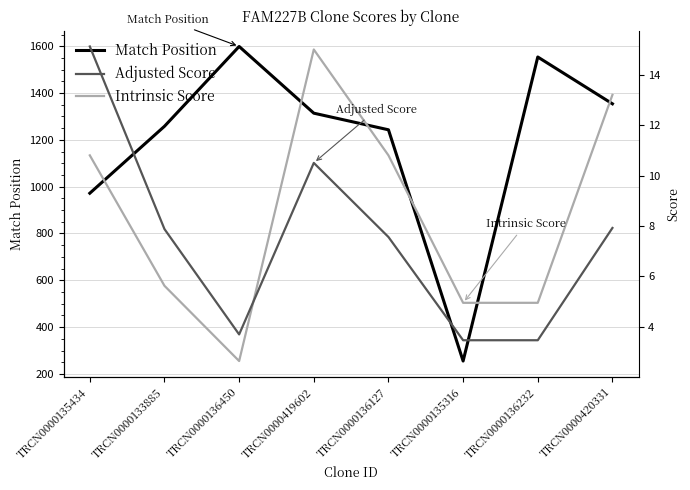

At which label is Match Position closest to 927?

TRCN0000135434